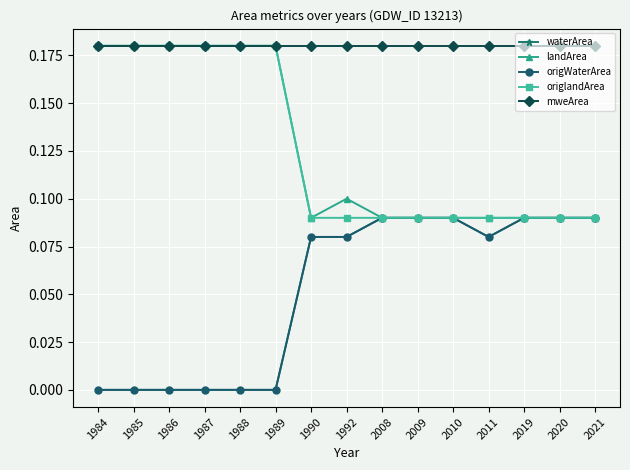

How many lines are shown in the chart?

5